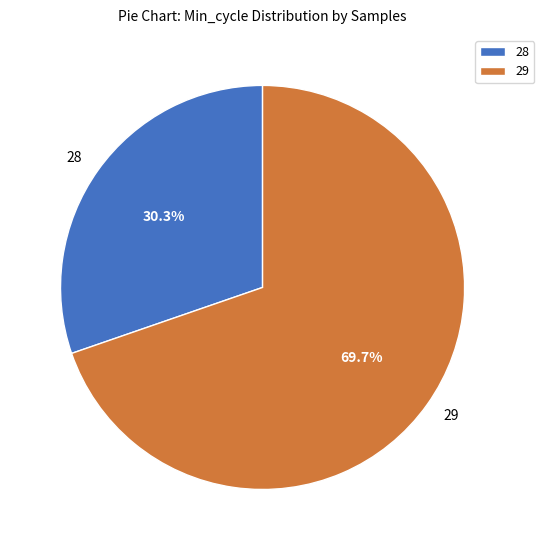

Is there any slice that represents more than half of the pie?

Yes